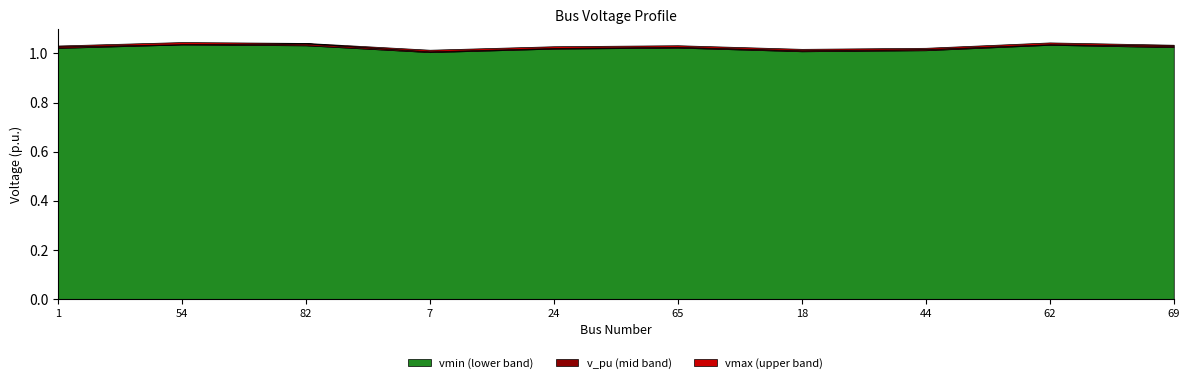

What is the sum of the vmin values at 54 and 62?

2.1